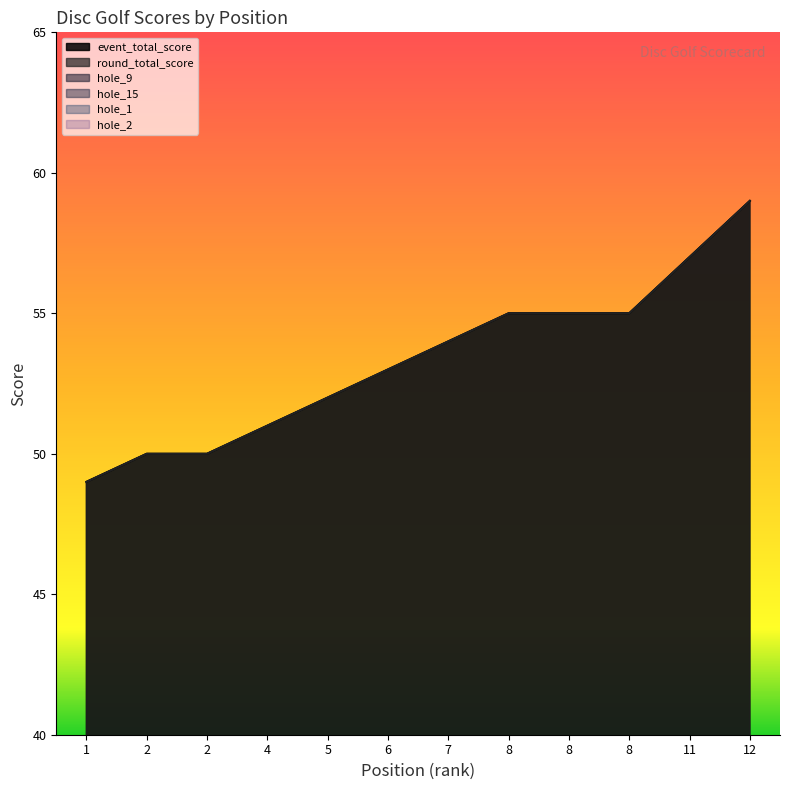

What is the total value across all series at 11?

127